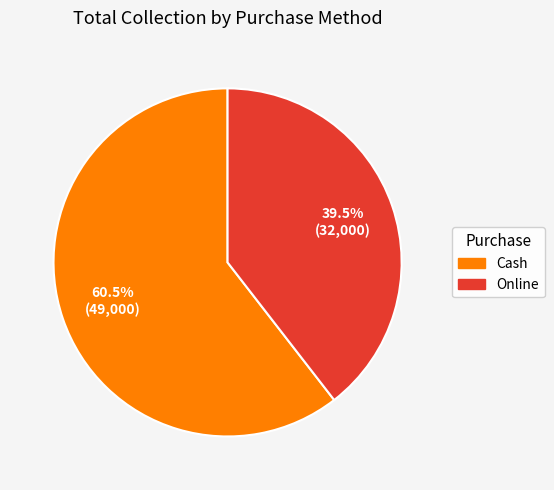

Which slice is the smallest?

Online